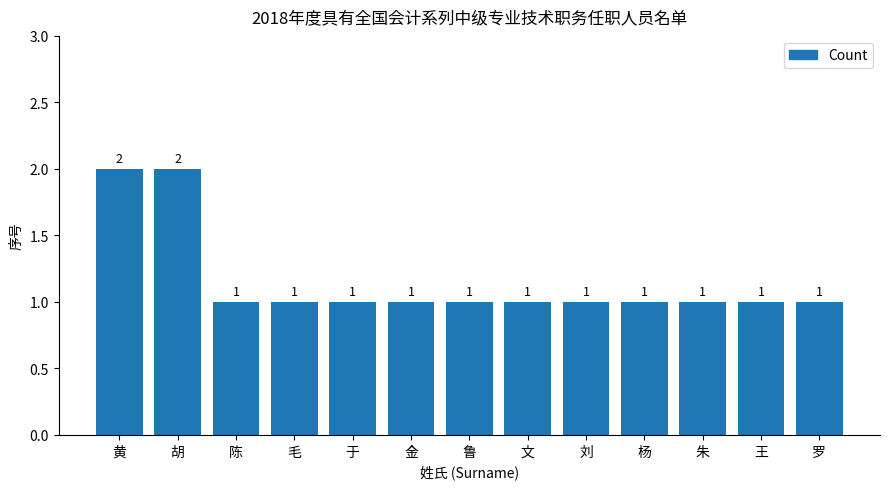

The value at 罗 is 0. True or false?

False